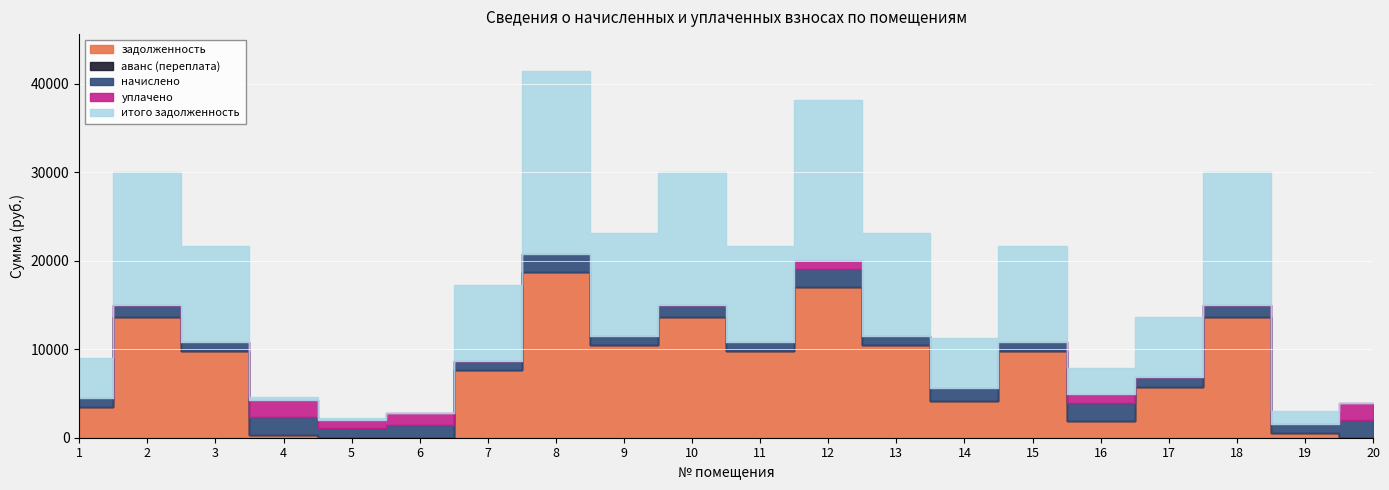

At which label is аванс (переплата) closest to 1?

5